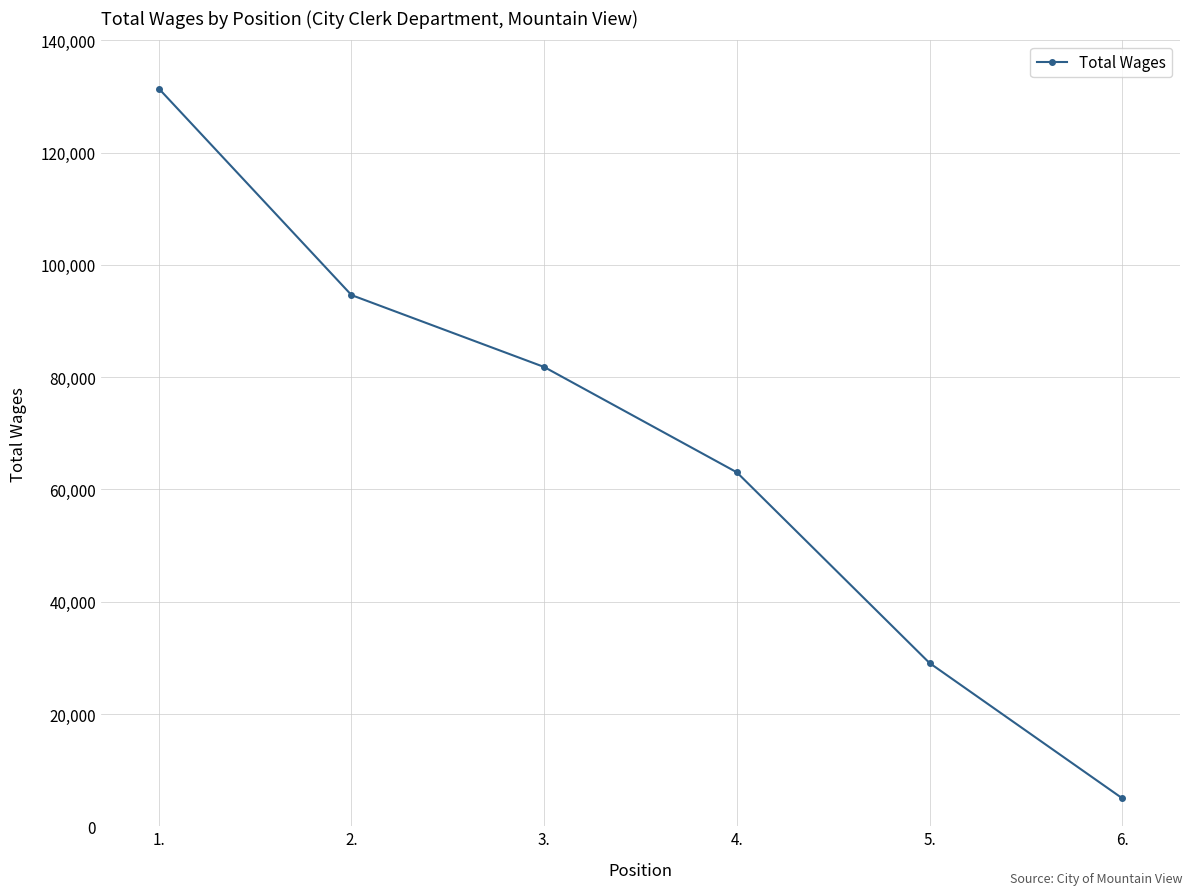

At which category does the chart reach its minimum across all series?

6.